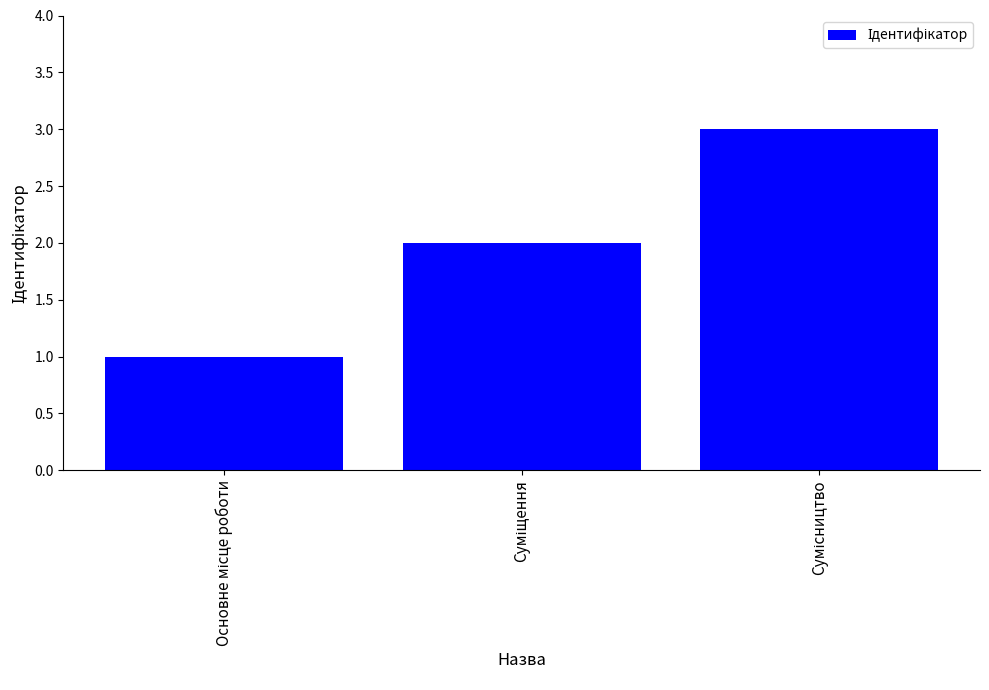

What is the value of the 2nd bar from the left?

2